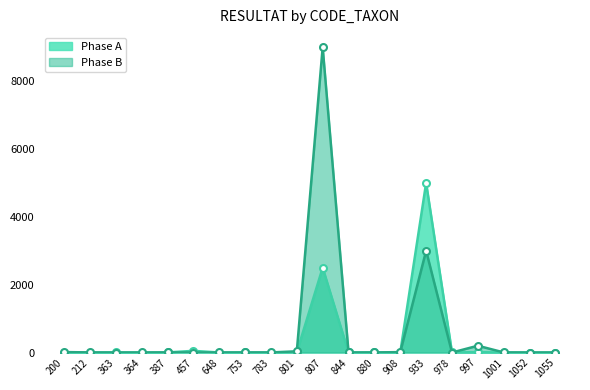

What are all the series names shown in the legend?

Phase A, Phase B